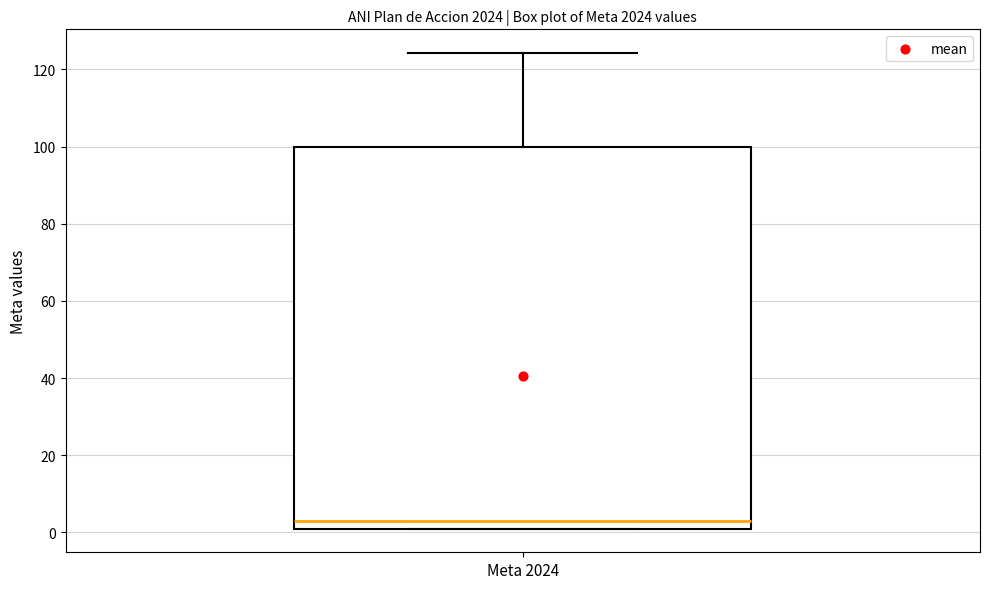

Transcribe this box plot: give where the median line is, the range the box spans, and where the two whiskers end, as read against the y-axis. The values are not printed on the chart, so give them approximately, as read against the axis.

median 4, box 2 to 100, whiskers 2 to 124